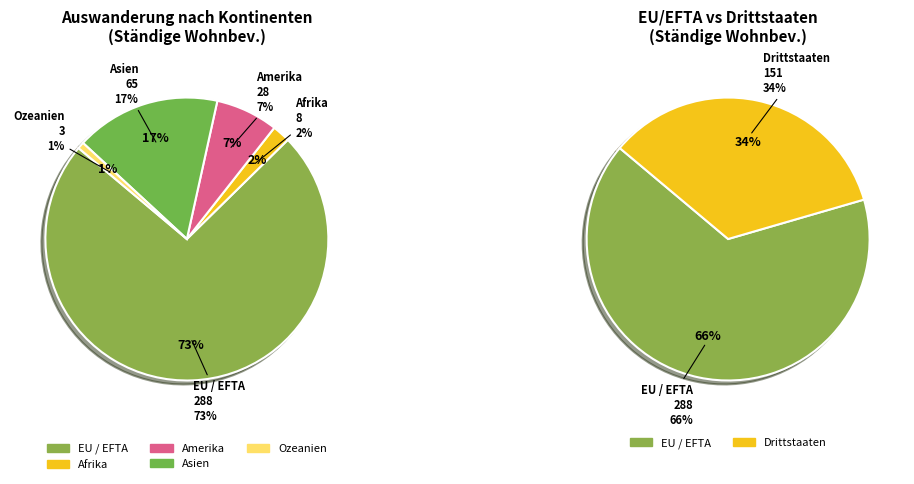

Which slice is the largest?

EU / EFTA